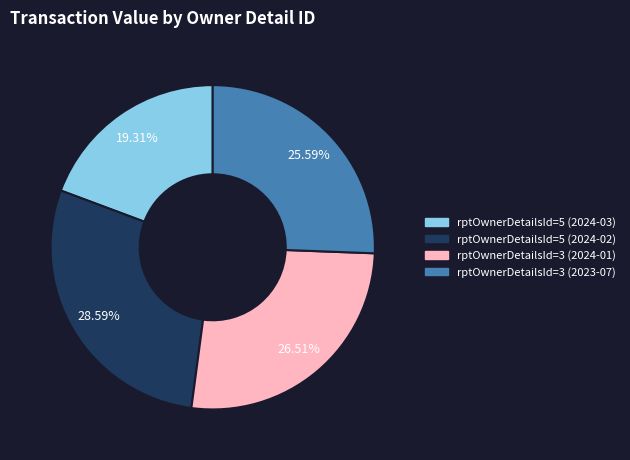

Is there a majority slice in this chart?

No